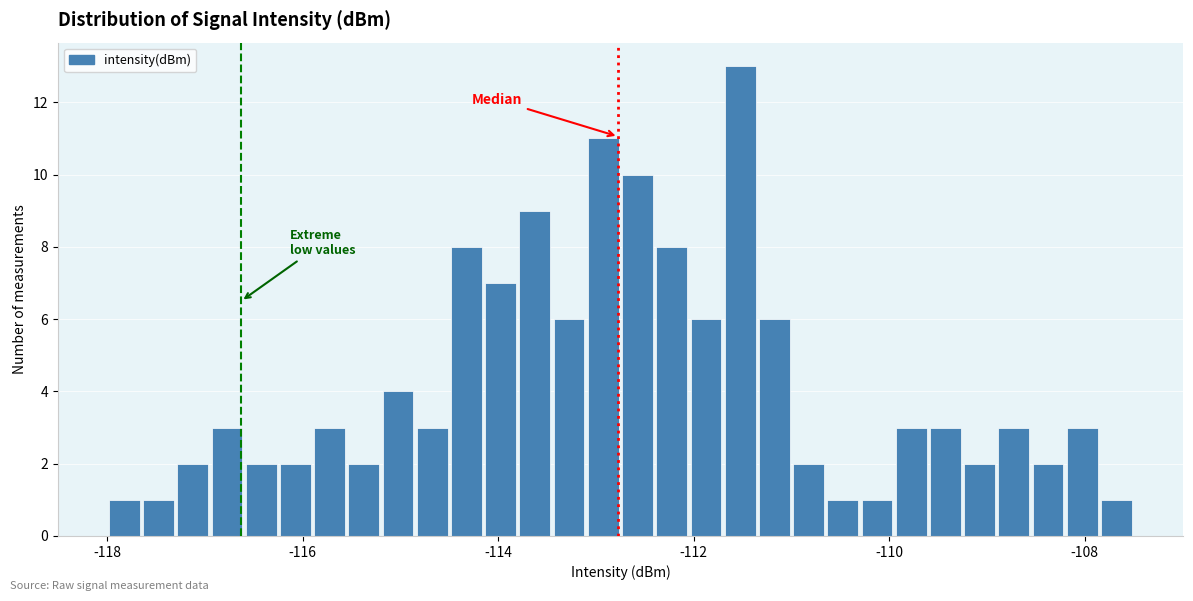

Around what value on the x-axis is the tallest bar? Give the approximate position of its centre, as read against the axis.

-111.6